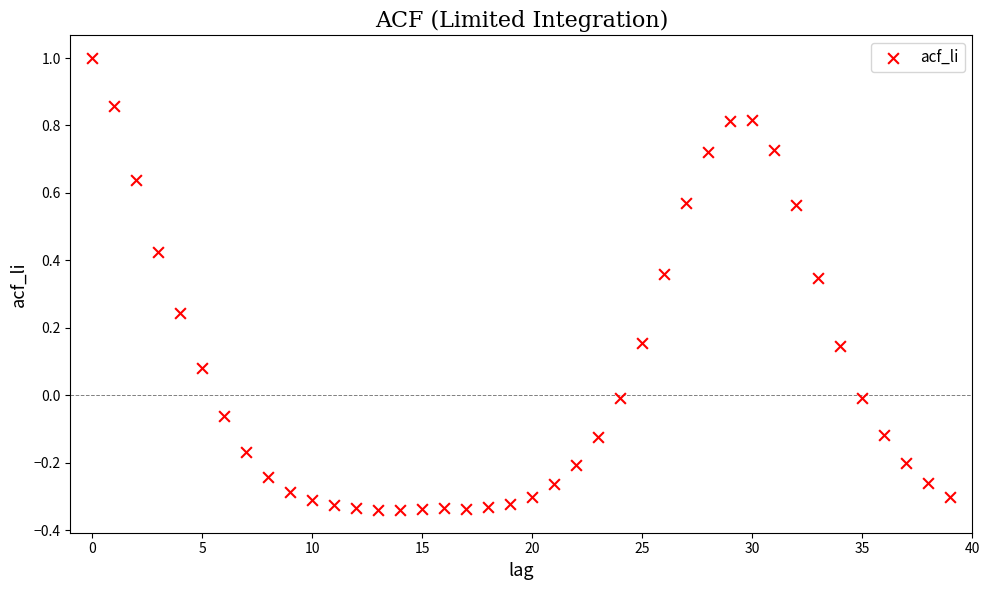

What is the range of Y values (max minus min)?

1.3